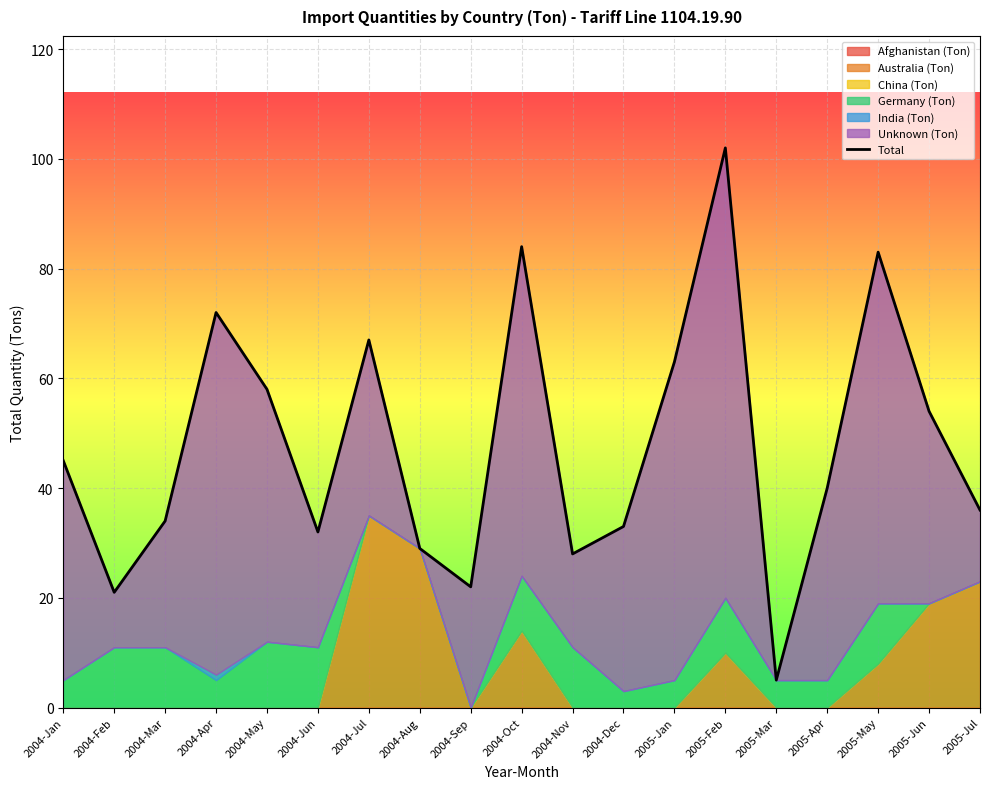

Reading left to right, list all the values displayed in this chart.

45	21	34	72	58	32	67	29	22	84	28	33	63	102	5	40	83	54	36